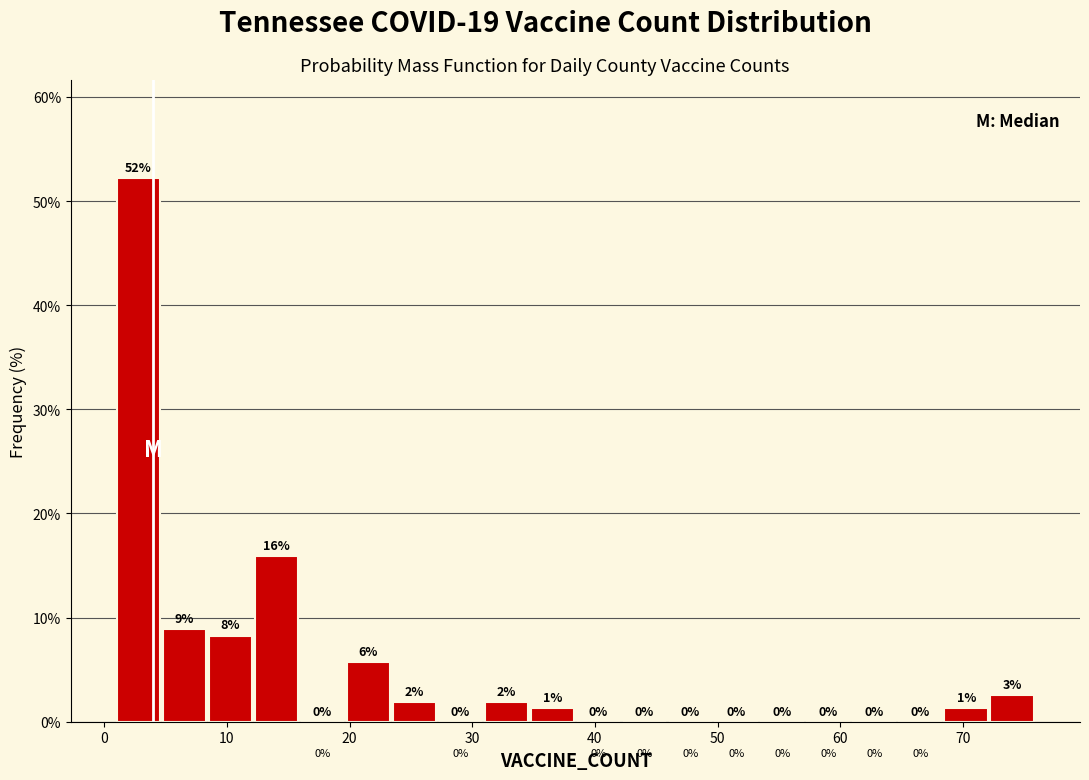

Read against the x-axis, roughly where is the centre of the tallest bar?

3